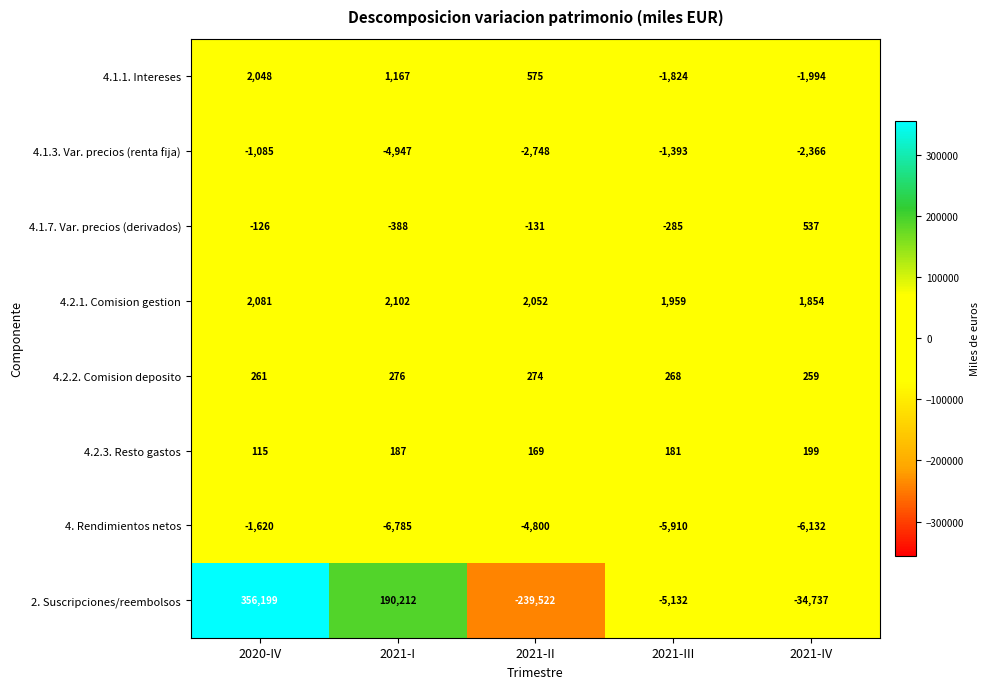

What is the minimum value shown in the chart?

-239522